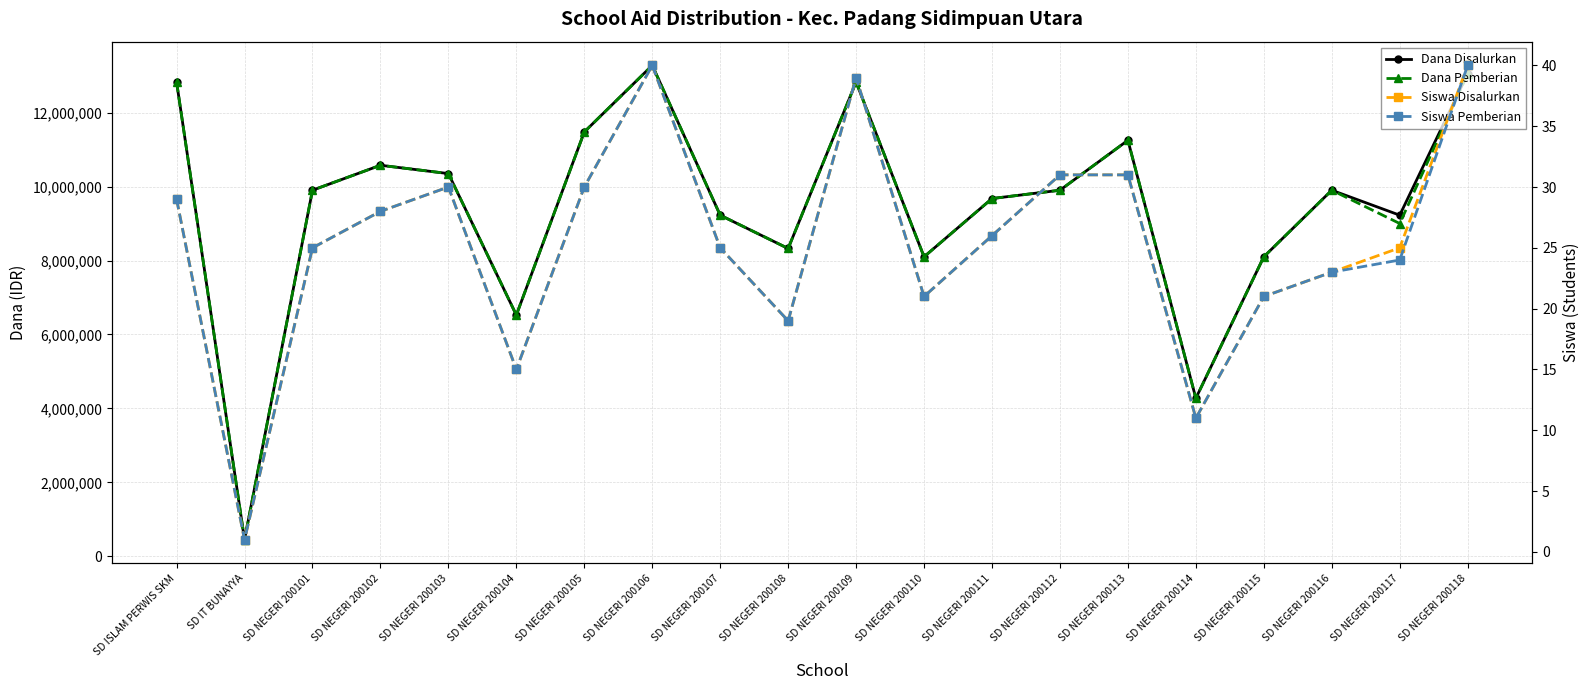

The Siswa Pemberian series shows 1 at SD IT BUNAYYA. True or false?

False